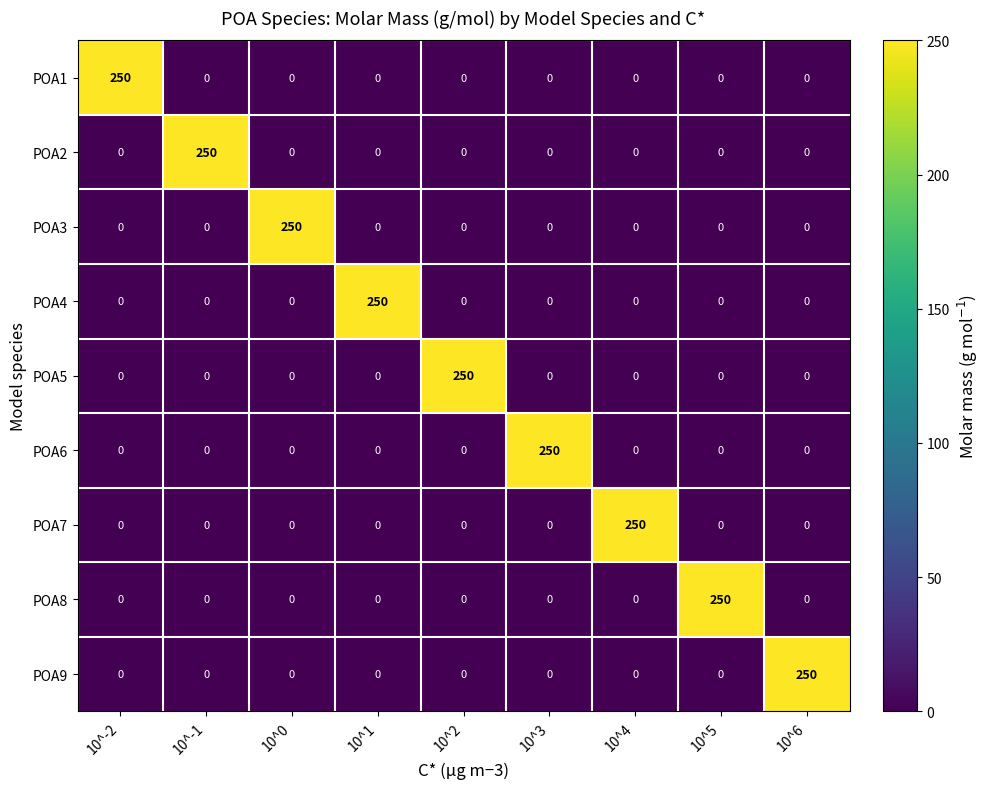

How many data points in POA9 are above 0?

1